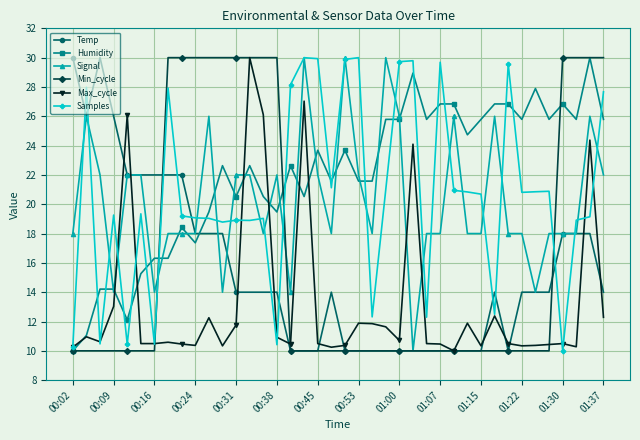

What is the greatest value displayed?

30.0